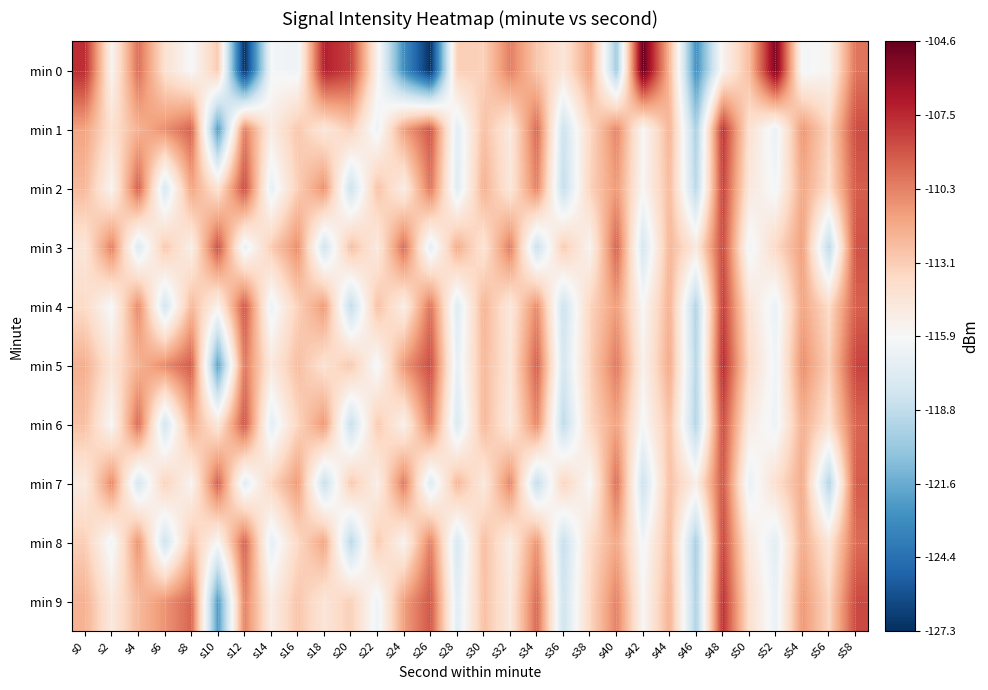

Reading left to right, what are all the values shown in this chart?

min 0: s0=-107.6	s2=-115.6	s4=-109.7	s6=-114.2	s8=-116.0	s10=-113.0	s12=-127.3	s14=-116.2	s16=-116.4	s18=-107.1	s20=-108.2	s22=-115.4	s24=-122.9	s26=-127.2	s28=-113.3	s30=-113.3	s32=-110.2	s34=-112.8	s36=-114.6	s38=-111.4	s40=-119.9	s42=-104.6	s44=-112.2	s46=-122.8	s48=-115.6	s50=-112.5	s52=-105.3	s54=-116.2	s56=-115.6	s58=-109.9
min 1: s0=-111.4	s2=-114.2	s4=-112.0	s6=-110.7	s8=-109.3	s10=-122.3	s12=-110.2	s14=-115.1	s16=-112.9	s18=-114.6	s20=-113.2	s22=-116.5	s24=-111.3	s26=-108.9	s28=-117.2	s30=-112.6	s32=-114.8	s34=-109.5	s36=-118.3	s38=-113.7	s40=-110.4	s42=-115.9	s44=-112.1	s46=-119.6	s48=-107.8	s50=-114.2	s52=-116.7	s54=-111.0	s56=-113.5	s58=-108.6
min 2: s0=-112.3	s2=-115.7	s4=-109.2	s6=-117.8	s8=-111.5	s10=-114.3	s12=-108.6	s14=-116.9	s16=-113.2	s18=-110.8	s20=-118.4	s22=-112.7	s24=-115.1	s26=-109.9	s28=-117.3	s30=-112.0	s32=-114.6	s34=-110.3	s36=-118.7	s38=-113.4	s40=-111.1	s42=-115.8	s44=-112.4	s46=-119.1	s48=-108.3	s50=-114.7	s52=-116.2	s54=-111.6	s56=-113.9	s58=-109.1
min 3: s0=-114.5	s2=-110.2	s4=-117.6	s6=-112.9	s8=-115.3	s10=-108.7	s12=-116.8	s14=-113.1	s16=-110.7	s18=-118.2	s20=-112.5	s22=-114.9	s24=-109.6	s26=-117.1	s28=-111.8	s30=-114.4	s32=-110.1	s34=-118.5	s36=-113.0	s38=-115.6	s40=-109.3	s42=-117.9	s44=-112.2	s46=-114.8	s48=-108.5	s50=-116.4	s52=-113.7	s54=-111.3	s56=-119.0	s58=-108.8
min 4: s0=-113.8	s2=-116.1	s4=-110.5	s6=-118.0	s8=-112.3	s10=-115.5	s12=-108.9	s14=-116.6	s16=-113.3	s18=-111.1	s20=-118.8	s22=-112.6	s24=-115.2	s26=-109.8	s28=-117.4	s30=-112.1	s32=-114.7	s34=-110.6	s36=-118.3	s38=-113.5	s40=-111.2	s42=-115.9	s44=-112.0	s46=-119.4	s48=-108.1	s50=-114.4	s52=-116.7	s54=-111.5	s56=-113.8	s58=-109.2
min 5: s0=-111.9	s2=-114.5	s4=-112.0	s6=-110.6	s8=-109.1	s10=-122.1	s12=-110.0	s14=-114.8	s16=-112.5	s18=-114.2	s20=-112.9	s22=-116.2	s24=-111.0	s26=-108.6	s28=-116.9	s30=-112.3	s32=-114.5	s34=-109.2	s36=-117.9	s38=-113.3	s40=-110.0	s42=-115.5	s44=-111.7	s46=-119.2	s48=-107.5	s50=-113.8	s52=-116.4	s54=-110.7	s56=-113.2	s58=-108.3
min 6: s0=-112.6	s2=-115.9	s4=-109.5	s6=-118.1	s8=-111.8	s10=-114.6	s12=-108.9	s14=-117.1	s16=-113.5	s18=-111.0	s20=-118.6	s22=-113.0	s24=-115.4	s26=-110.1	s28=-117.6	s30=-112.3	s32=-114.8	s34=-110.5	s36=-118.9	s38=-113.7	s40=-111.4	s42=-116.1	s44=-112.7	s46=-119.3	s48=-108.6	s50=-115.0	s52=-116.5	s54=-111.9	s56=-114.2	s58=-109.4
min 7: s0=-114.9	s2=-110.5	s4=-118.0	s6=-113.3	s8=-115.7	s10=-109.2	s12=-117.2	s14=-113.5	s16=-111.1	s18=-118.6	s20=-112.9	s22=-115.3	s24=-110.0	s26=-117.5	s28=-112.2	s30=-114.8	s32=-110.4	s34=-118.8	s36=-113.4	s38=-116.0	s40=-109.7	s42=-118.3	s44=-112.6	s46=-115.2	s48=-108.9	s50=-116.8	s52=-114.1	s54=-111.7	s56=-119.4	s58=-109.1
min 8: s0=-113.2	s2=-116.4	s4=-110.8	s6=-118.3	s8=-112.7	s10=-115.9	s12=-109.3	s14=-117.0	s16=-113.7	s18=-111.5	s20=-119.1	s22=-113.0	s24=-115.6	s26=-110.2	s28=-117.8	s30=-112.5	s32=-115.1	s34=-110.9	s36=-118.6	s38=-113.9	s40=-111.6	s42=-116.3	s44=-112.4	s46=-119.7	s48=-108.4	s50=-114.8	s52=-117.1	s54=-111.8	s56=-114.5	s58=-109.6
min 9: s0=-112.0	s2=-114.8	s4=-112.3	s6=-110.9	s8=-109.4	s10=-122.4	s12=-110.3	s14=-115.1	s16=-112.8	s18=-114.5	s20=-113.2	s22=-116.5	s24=-111.3	s26=-108.9	s28=-117.2	s30=-112.6	s32=-114.8	s34=-109.5	s36=-118.2	s38=-113.6	s40=-110.3	s42=-115.8	s44=-112.0	s46=-119.5	s48=-107.7	s50=-114.1	s52=-116.7	s54=-111.0	s56=-113.5	s58=-108.5